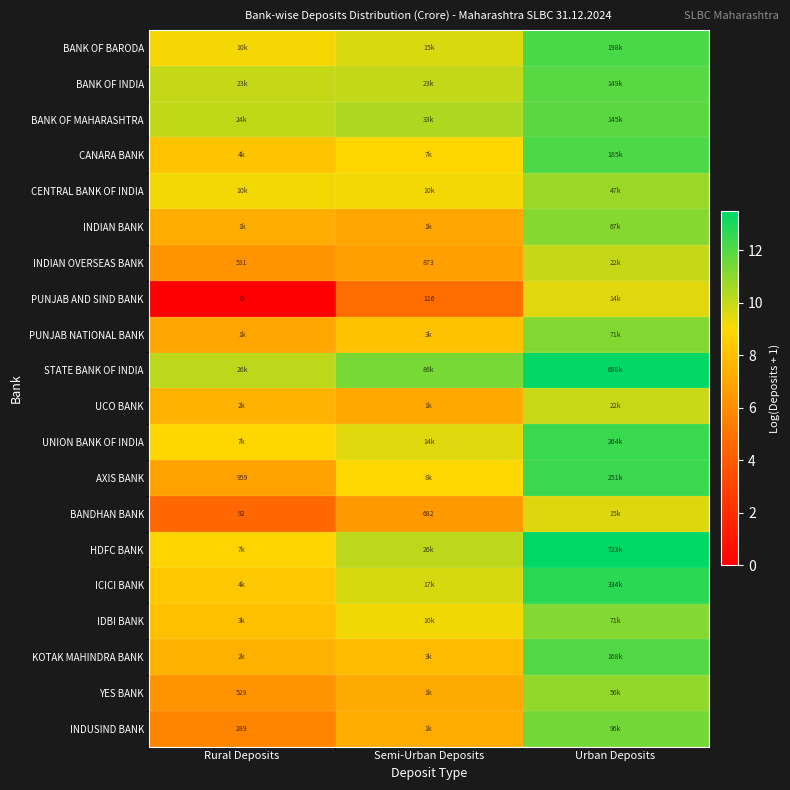

At which category does the chart reach its peak across all series?

Urban Deposits